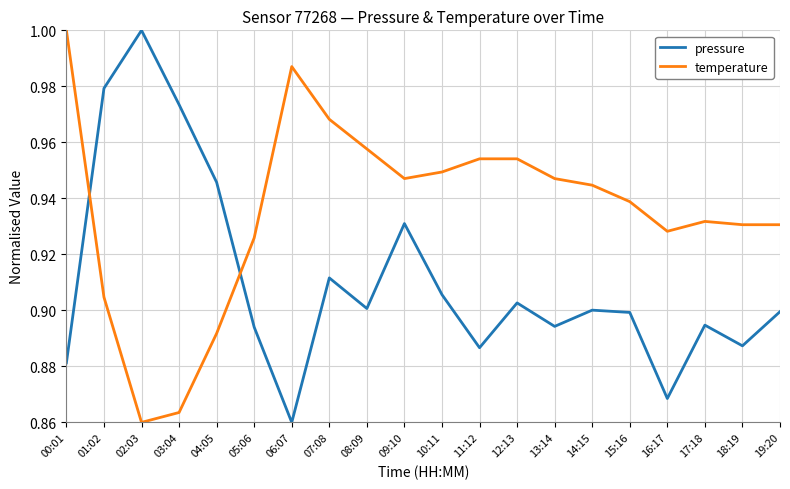

What are all the series names shown in the legend?

pressure, temperature